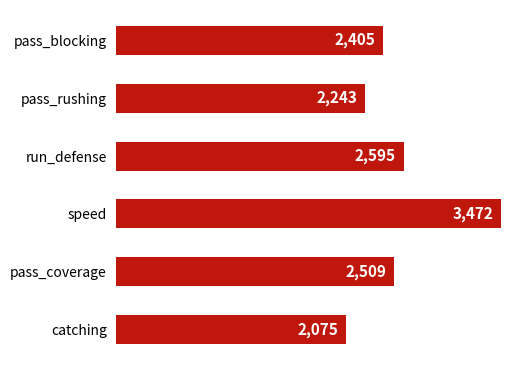

The chart shows a value of 2595 at run_defense. True or false?

True